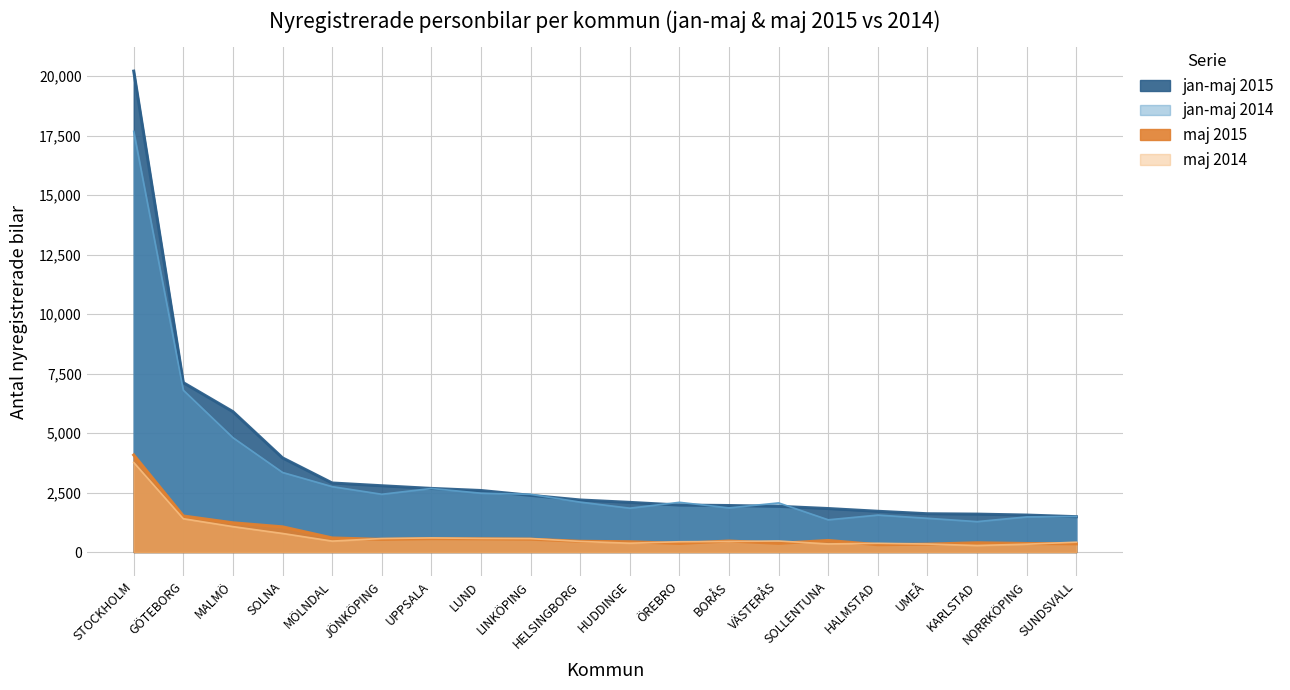

Rank the categories by maj 2014 value from highest to lowest.

STOCKHOLM, GÖTEBORG, MALMÖ, SOLNA, UPPSALA, LUND, JÖNKÖPING, LINKÖPING, VÄSTERÅS, MÖLNDAL, HELSINGBORG, BORÅS, ÖREBRO, SUNDSVALL, HUDDINGE, HALMSTAD, SOLLENTUNA, UMEÅ, NORRKÖPING, KARLSTAD